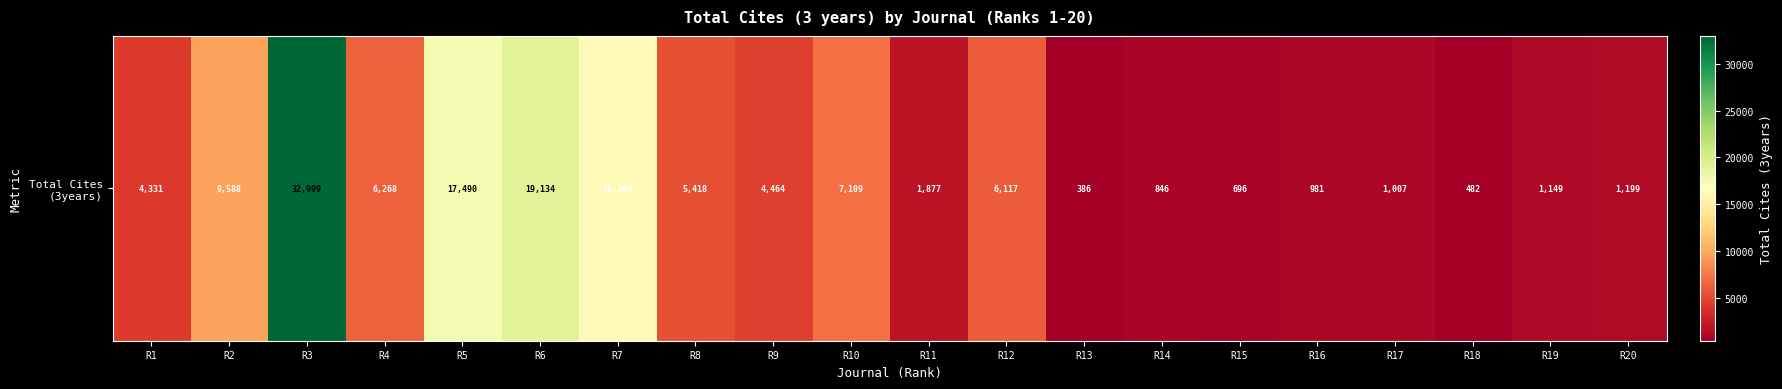

At which label does the data first exceed 4464?

R2